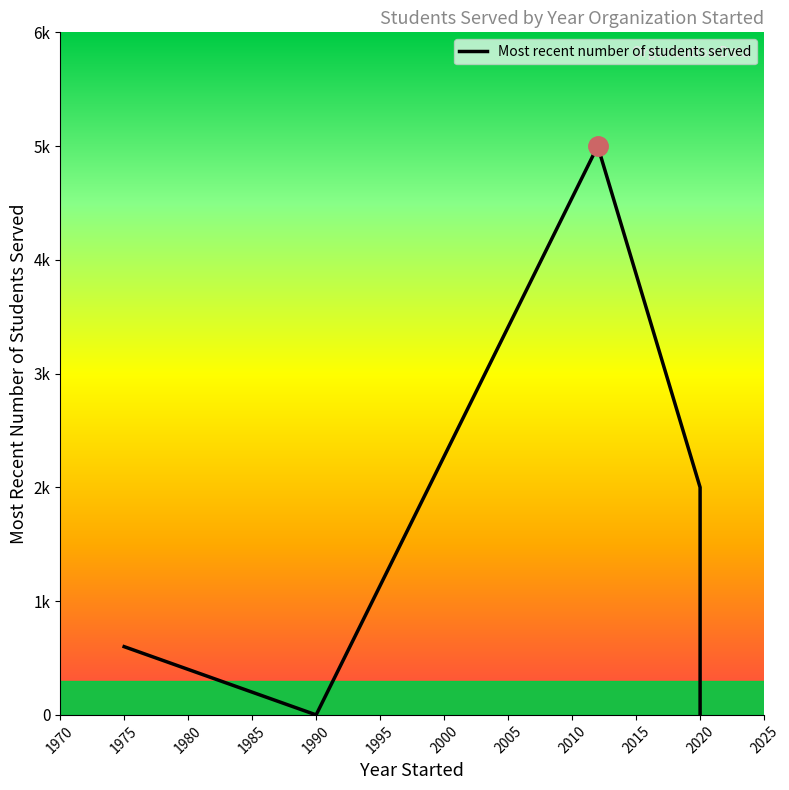

What is the difference between the maximum and minimum values?

5000